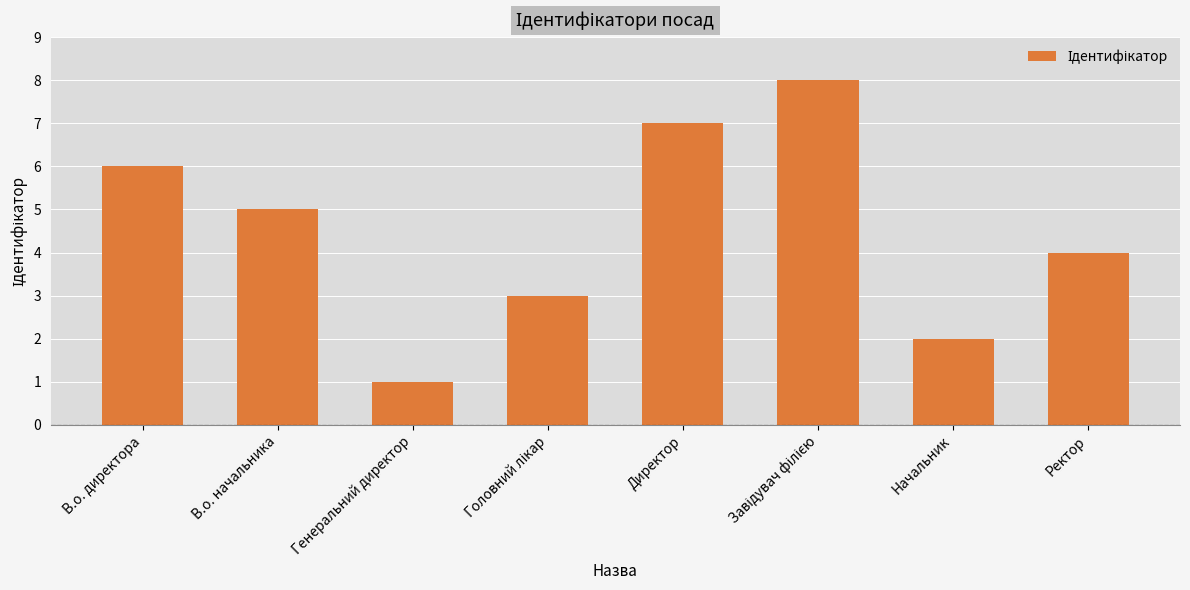

What is the smallest value displayed?

1